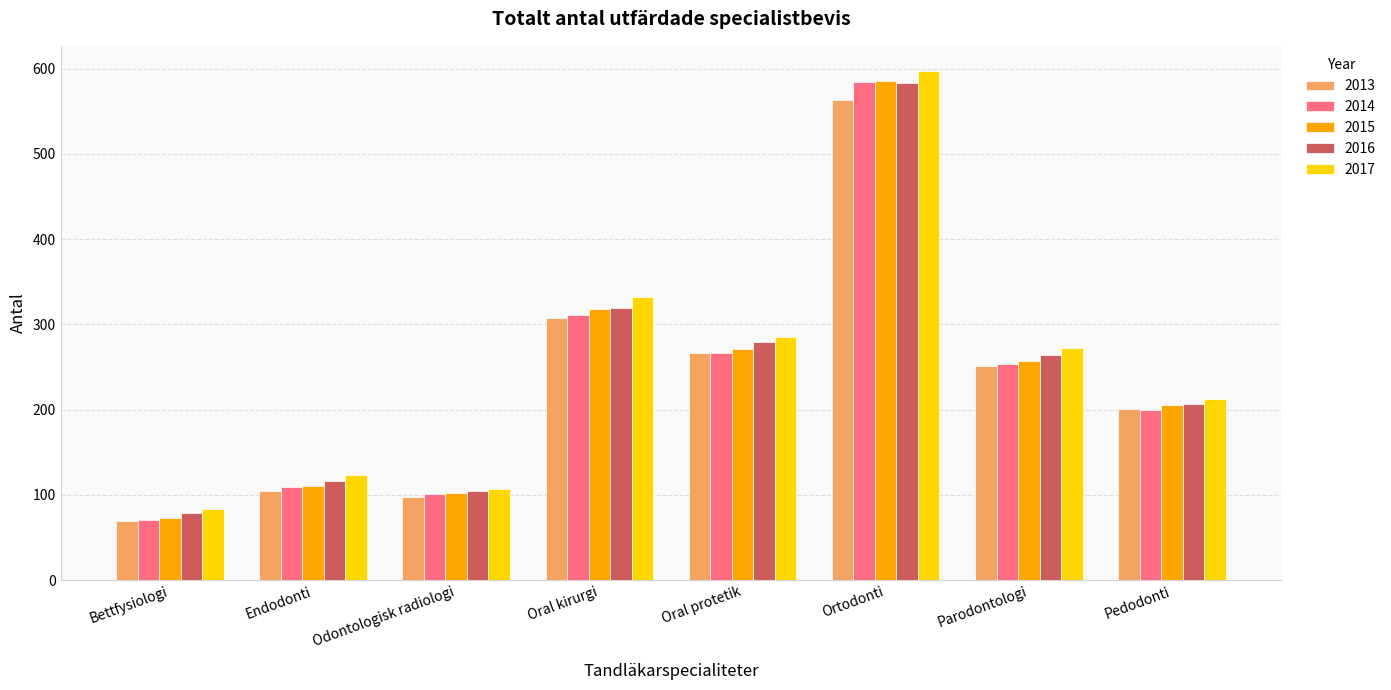

True or false: 2015 has a value of 387 at Oral protetik.

False